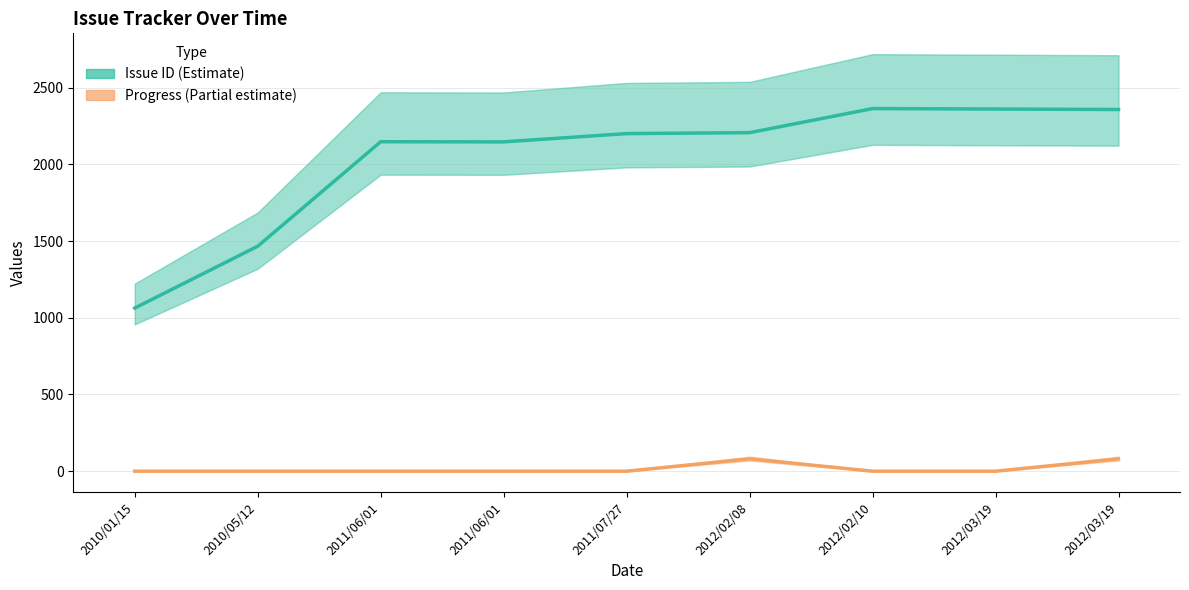

The Issue ID (Estimate) series shows 3678 at 2011/07/27. True or false?

False